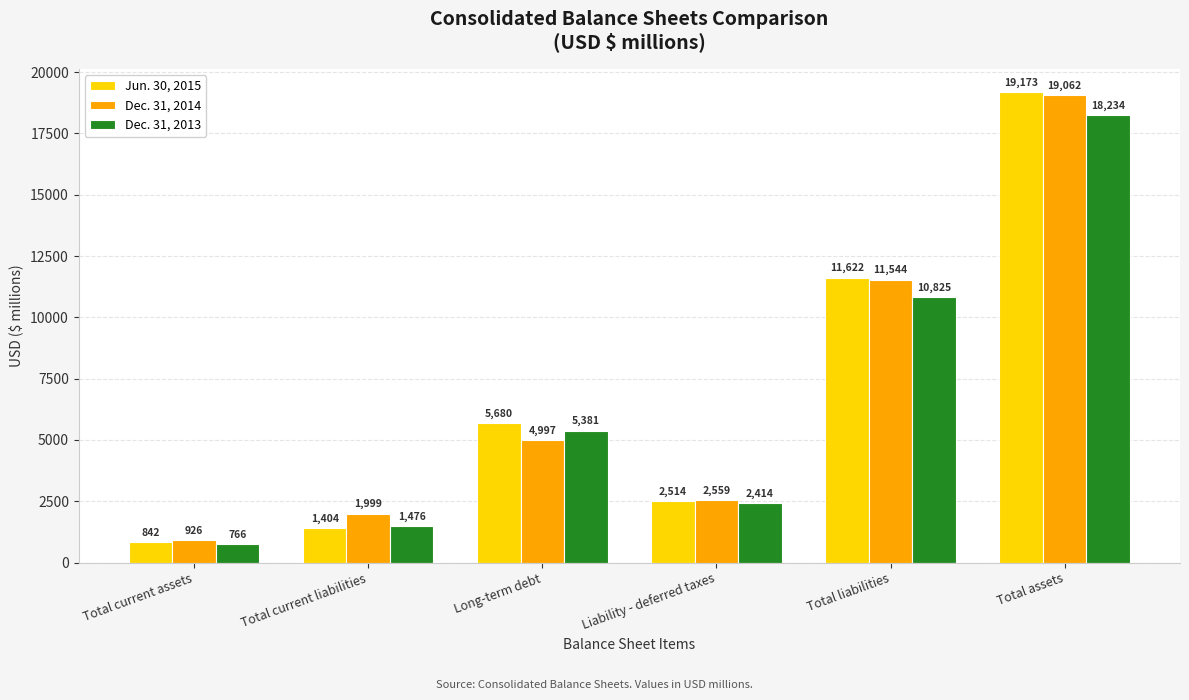

At Total assets, list the series in order from largest to smallest.

Jun. 30, 2015, Dec. 31, 2014, Dec. 31, 2013